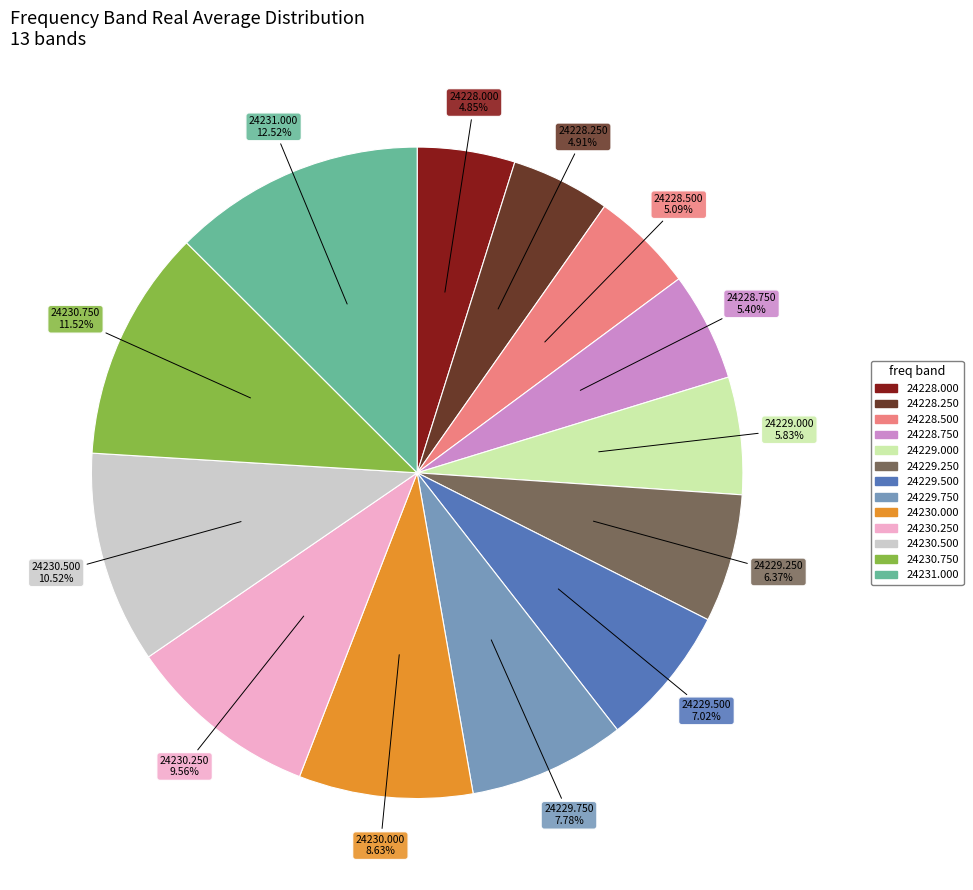

Is there a majority slice in this chart?

No